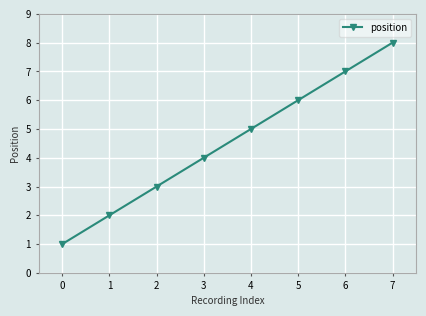

What is the sum of the values at 4 and 1?

7